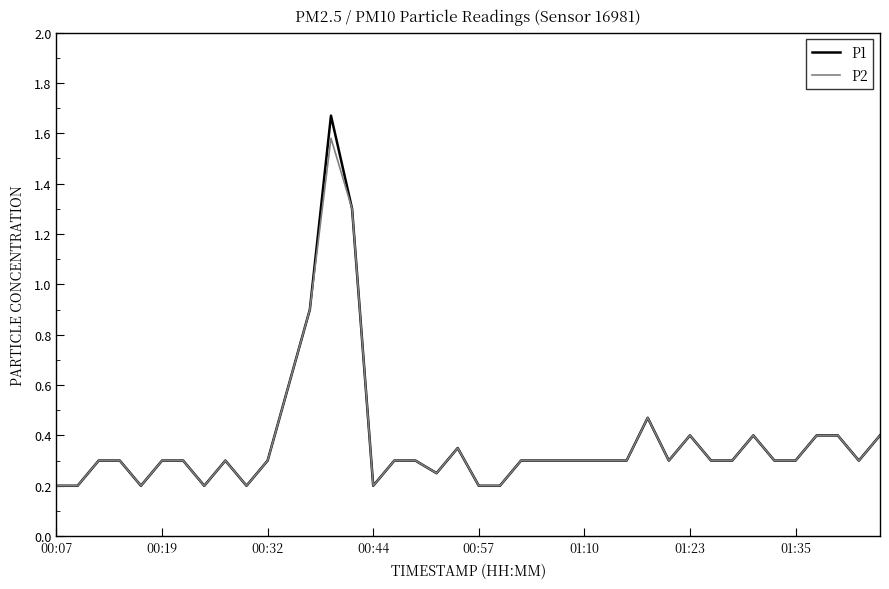

Rank the series by their maximum value, from highest to lowest.

P1, P2